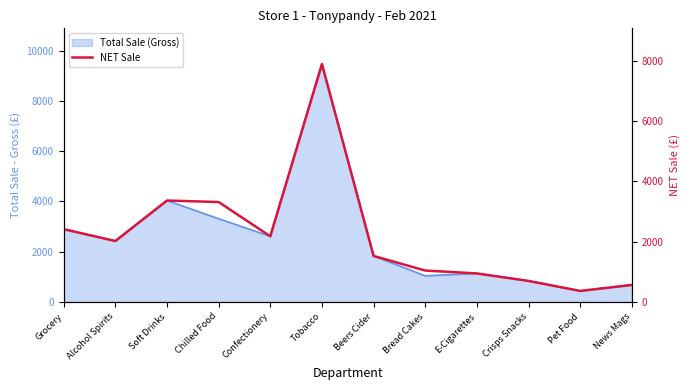

What is the average value?

2195.6